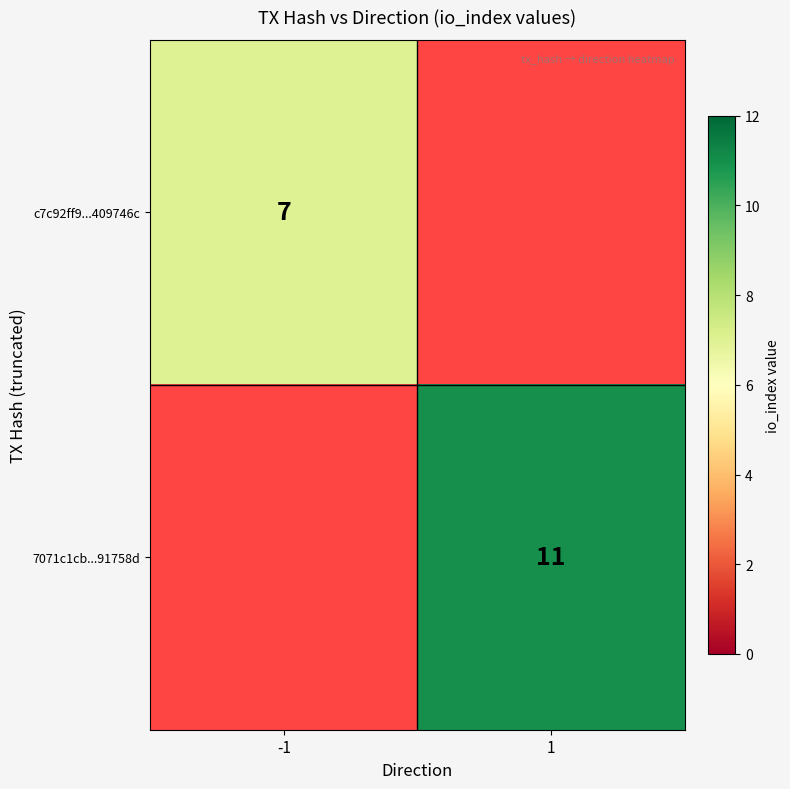

The 7071c1cb...91758d series shows 17 at 1. True or false?

False